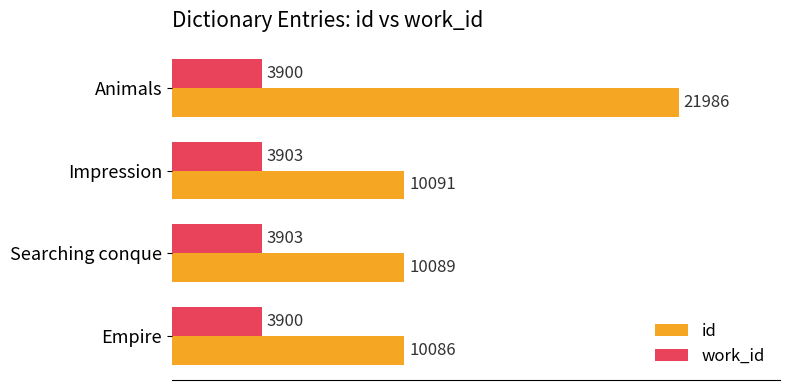

What is the sum of all id values?

52252